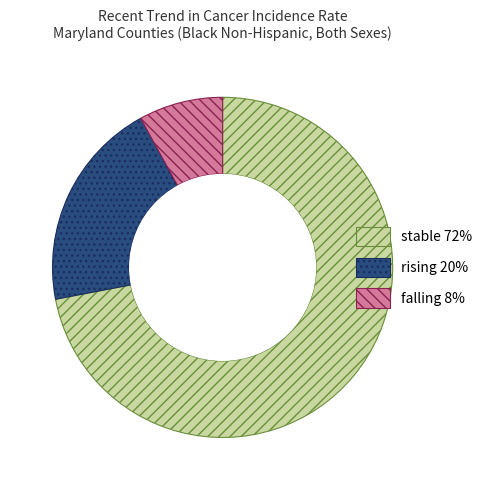

Approximately how many times larger is the value at rising compared to stable?

0.3